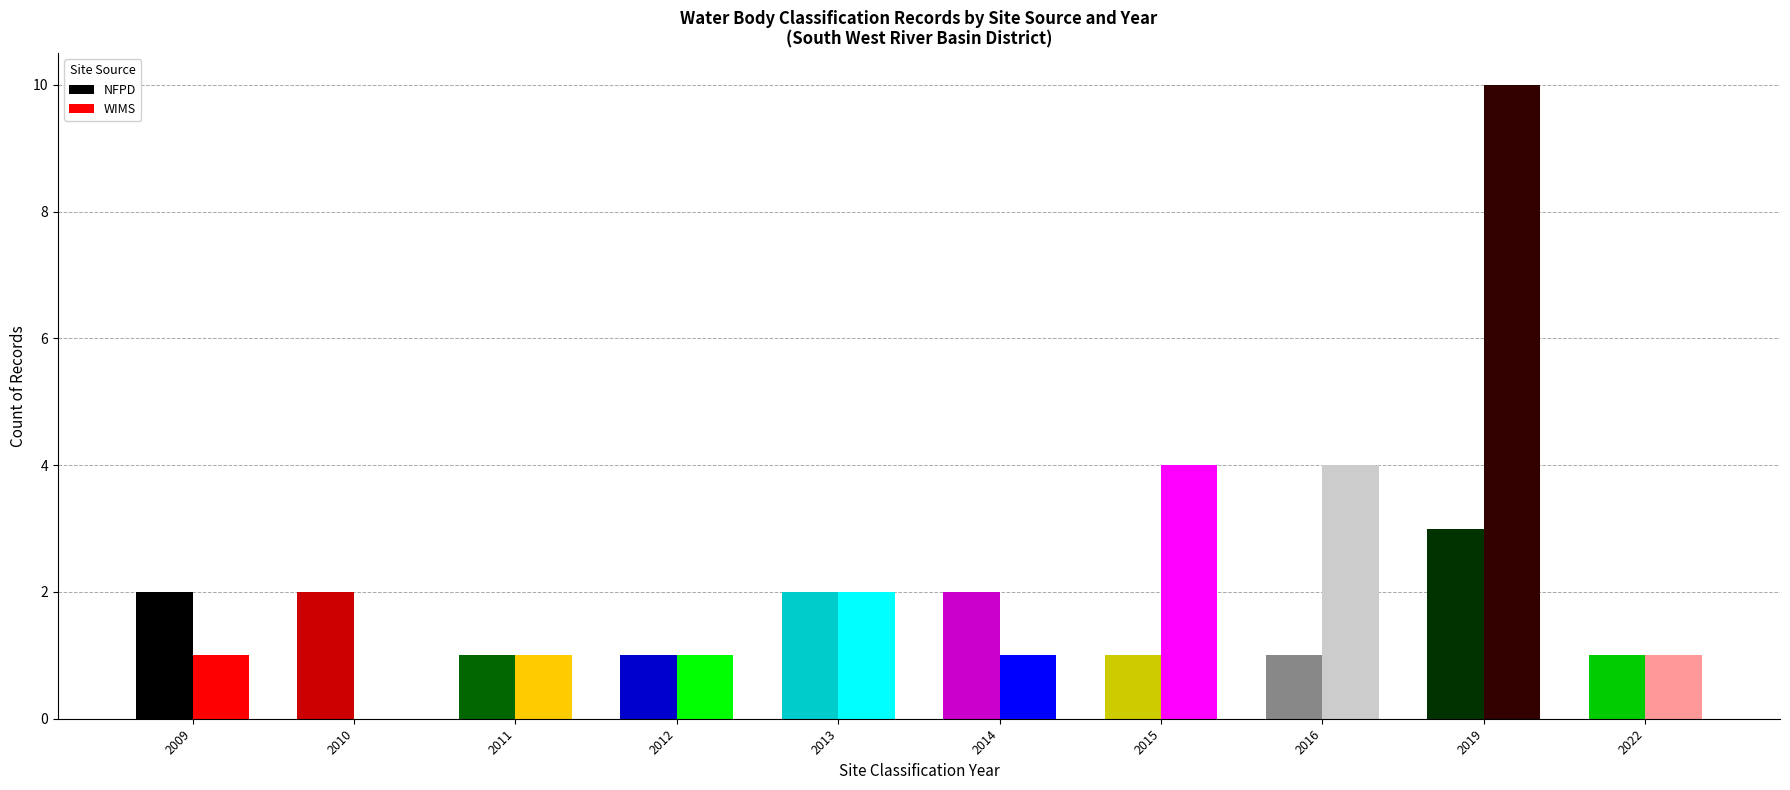

How many data points does each series have?

10